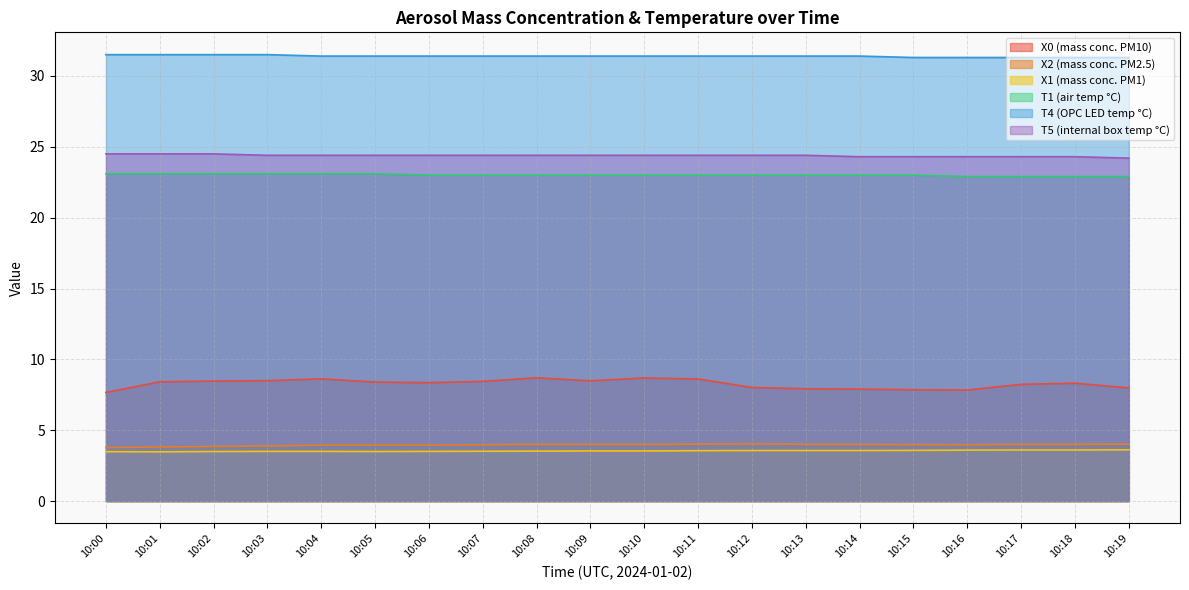

Rank the categories by T5 (internal box temp °C) value from highest to lowest.

10:00, 10:01, 10:02, 10:03, 10:04, 10:05, 10:06, 10:07, 10:08, 10:09, 10:10, 10:11, 10:12, 10:13, 10:14, 10:15, 10:16, 10:17, 10:18, 10:19